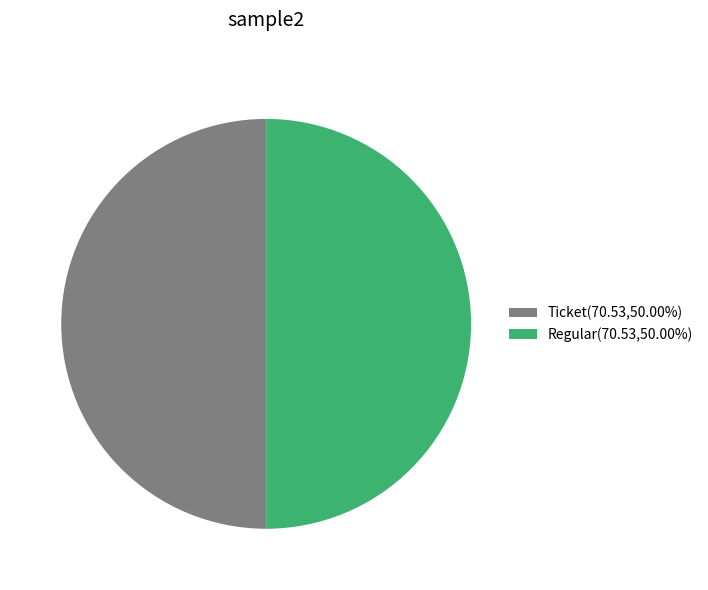

How many slices are in this pie chart?

2